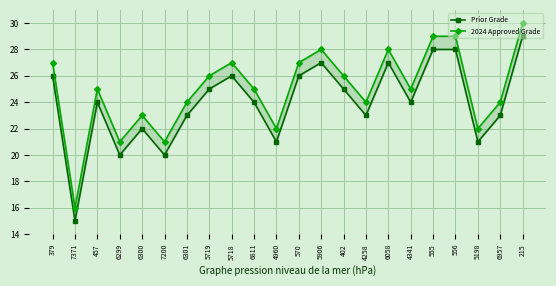

List the series in order of their peak value, highest first.

2024 Approved Grade, Prior Grade